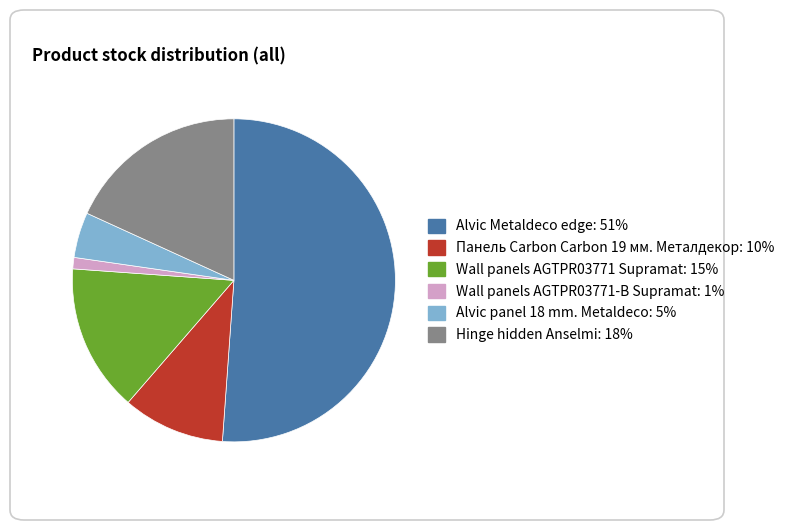

Which category has the biggest portion of the pie?

Alvic Metaldeco edge